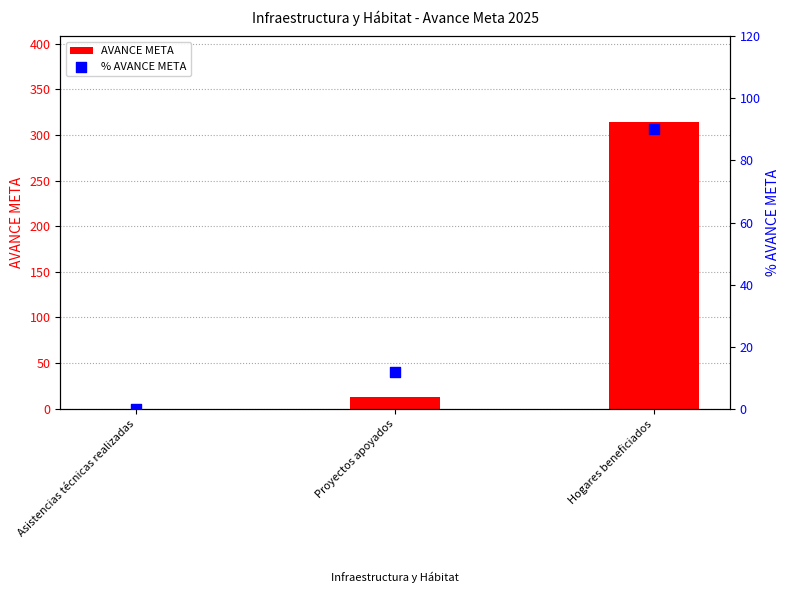

Which series reaches the maximum Y coordinate?

AVANCE META